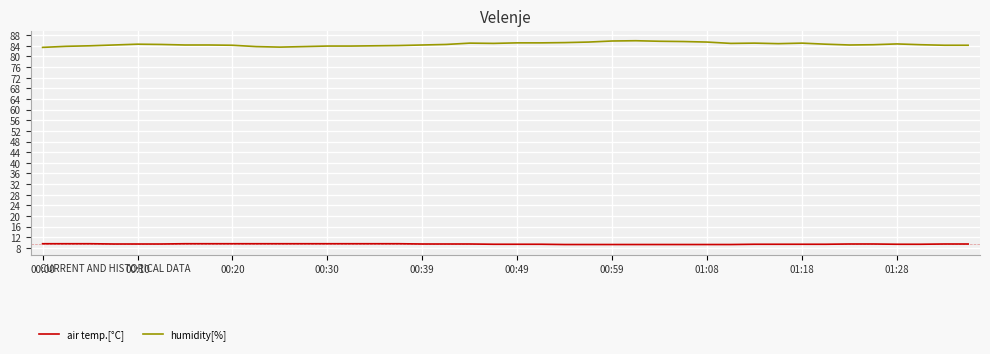

What is the maximum value shown in the chart?

85.9